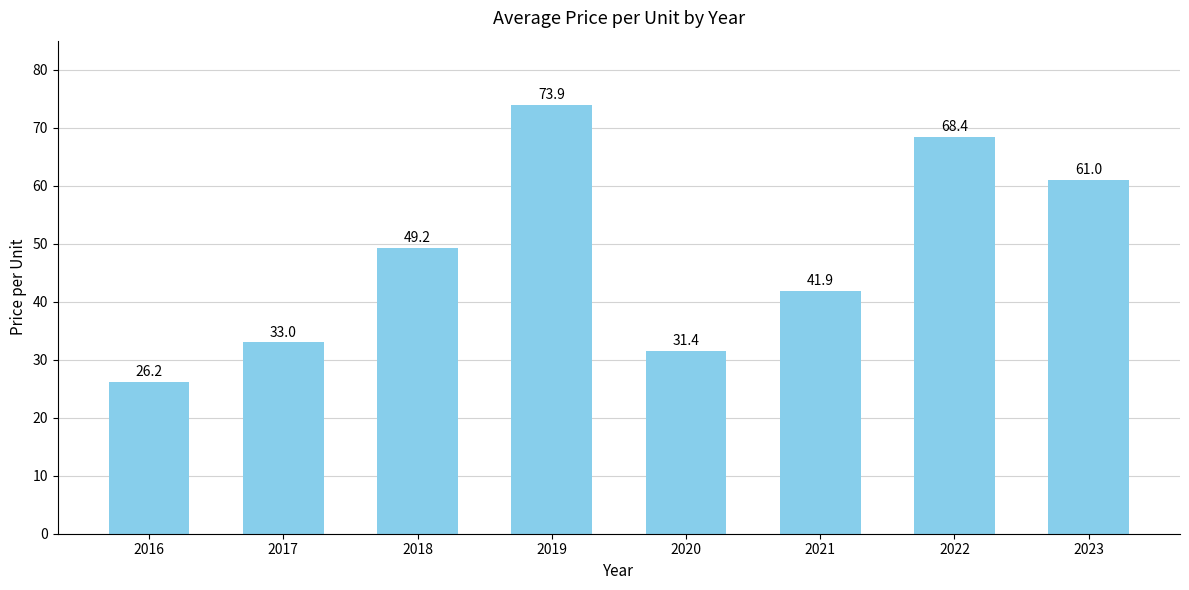

List the labels in order of value, largest first.

2019, 2022, 2023, 2018, 2021, 2017, 2020, 2016